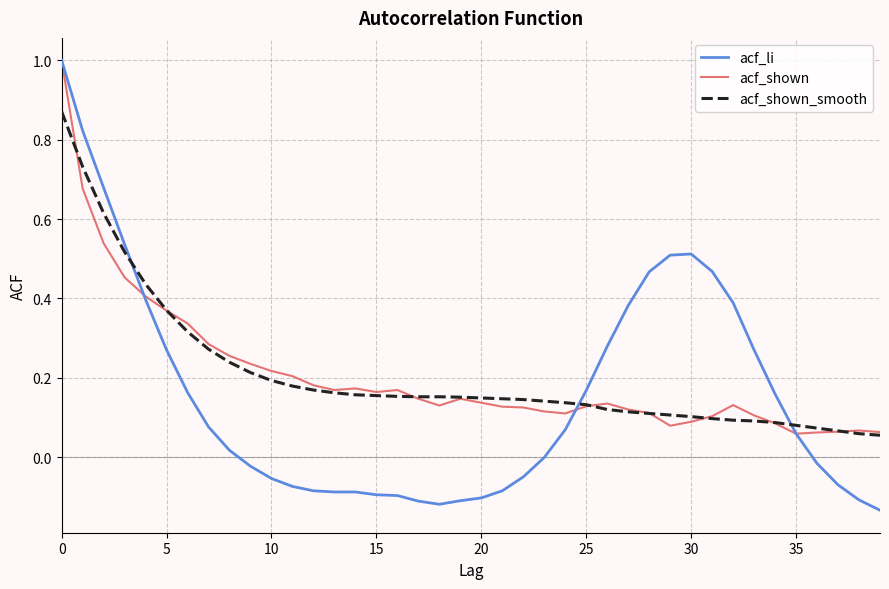

Which series has the widest spread of values?

acf_li